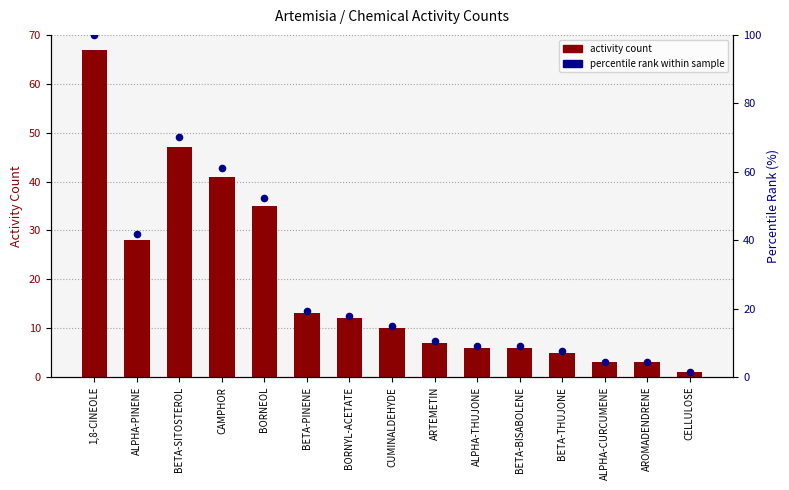

Which series reaches the minimum Y coordinate?

Activity Count